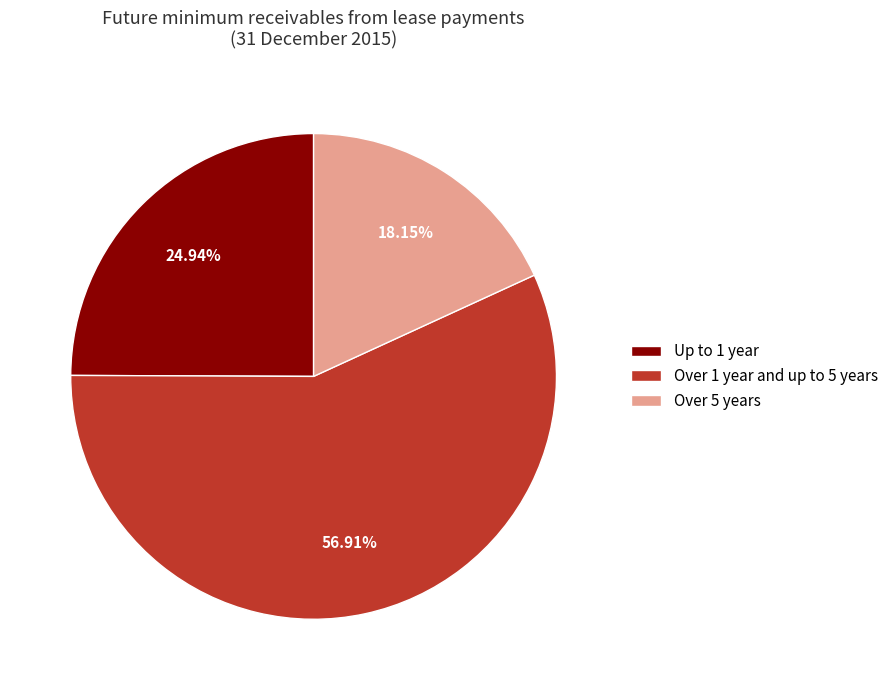

Rank the categories by value from lowest to highest.

Over 5 years, Up to 1 year, Over 1 year and up to 5 years